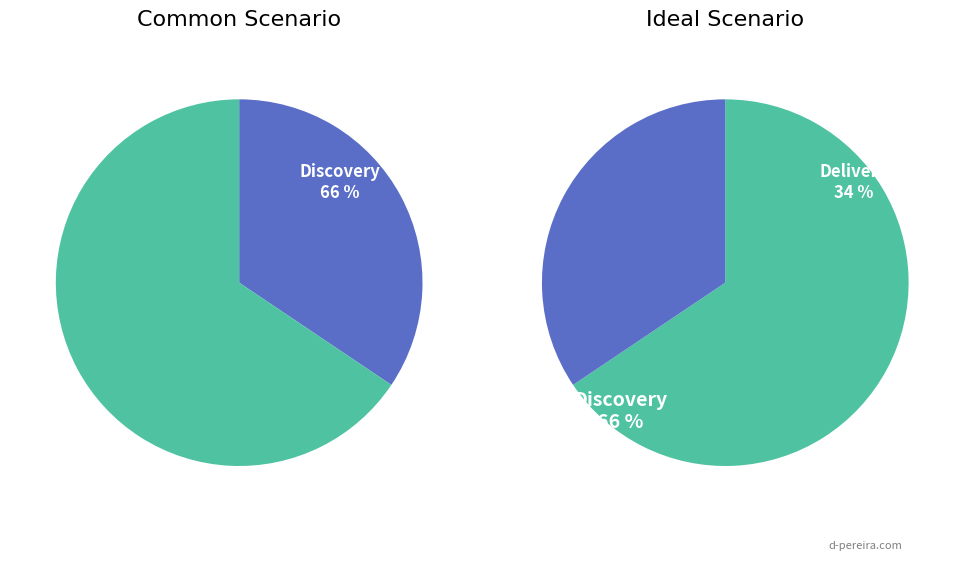

The pct65 slice represents 18% of the pie. True or false?

False